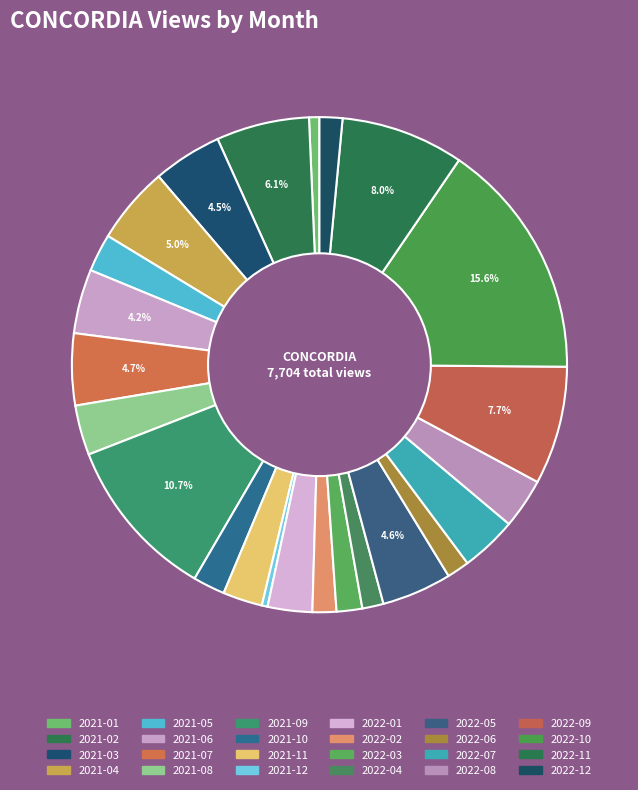

To the nearest percent, what is the average slice percentage?

4%